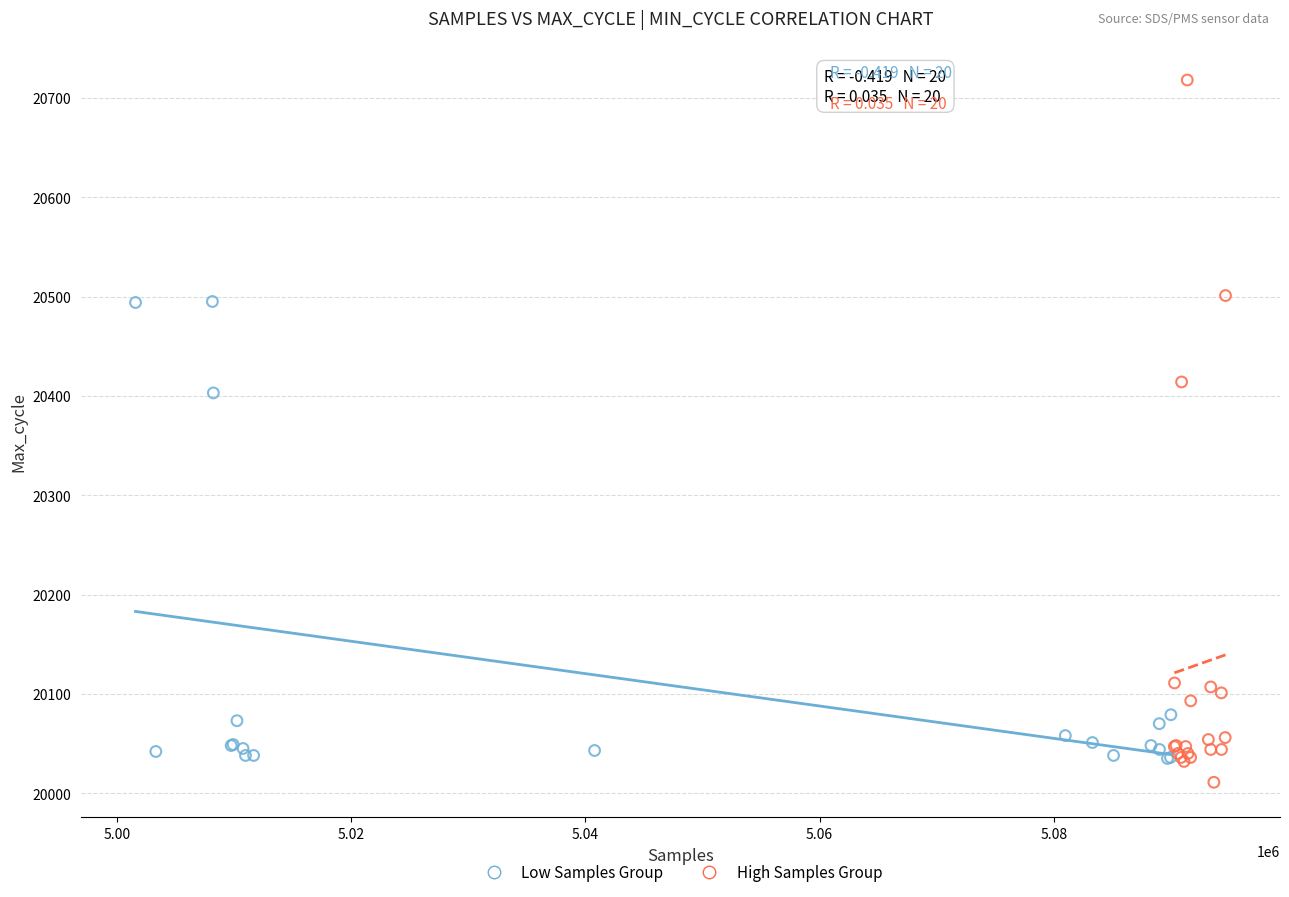

Which series has the largest Y range (max minus min)?

High Samples Group